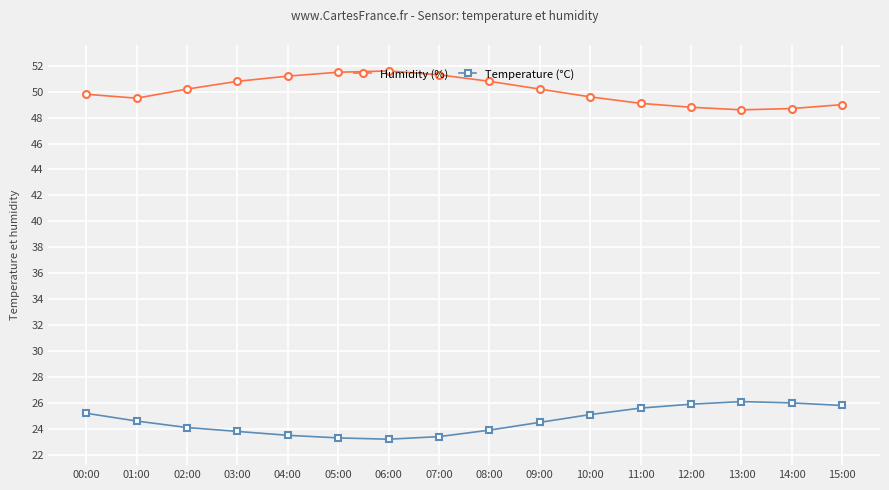

What is the value of the Humidity (%) point at the 1st from the left?

49.8